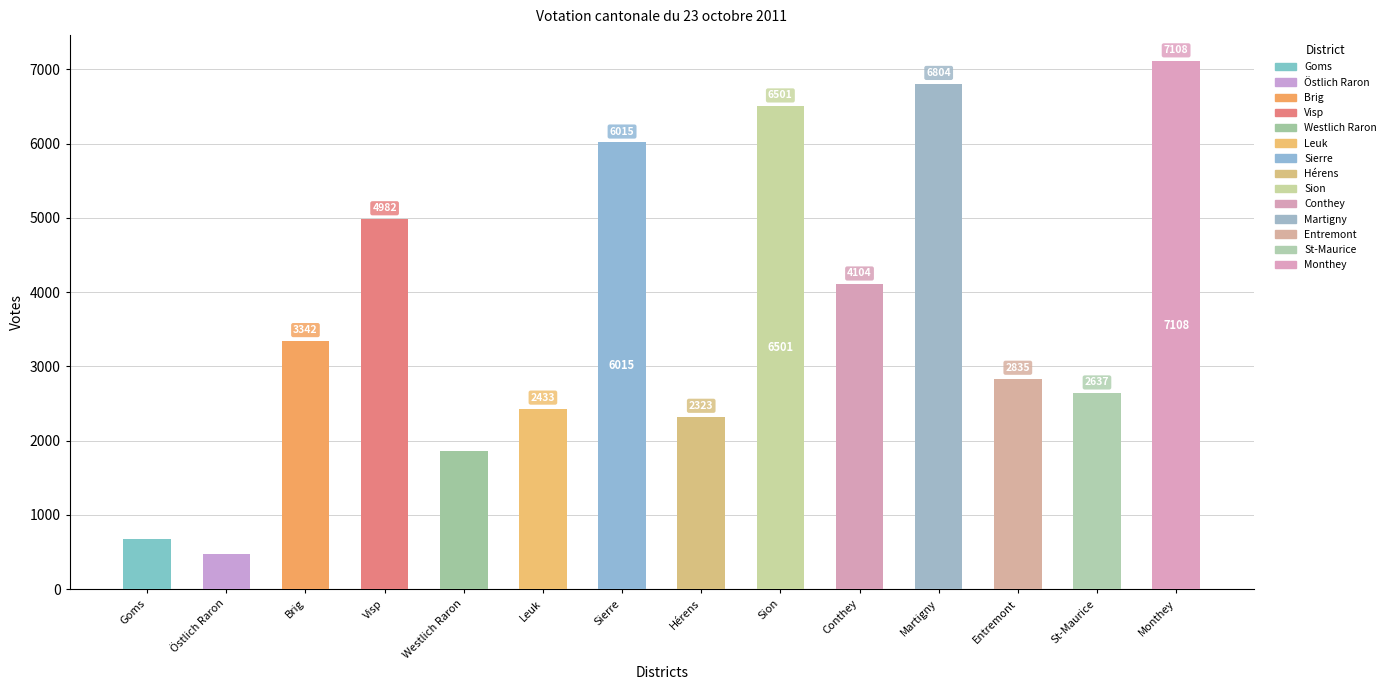

How many data points in Oui are above 3342?

6